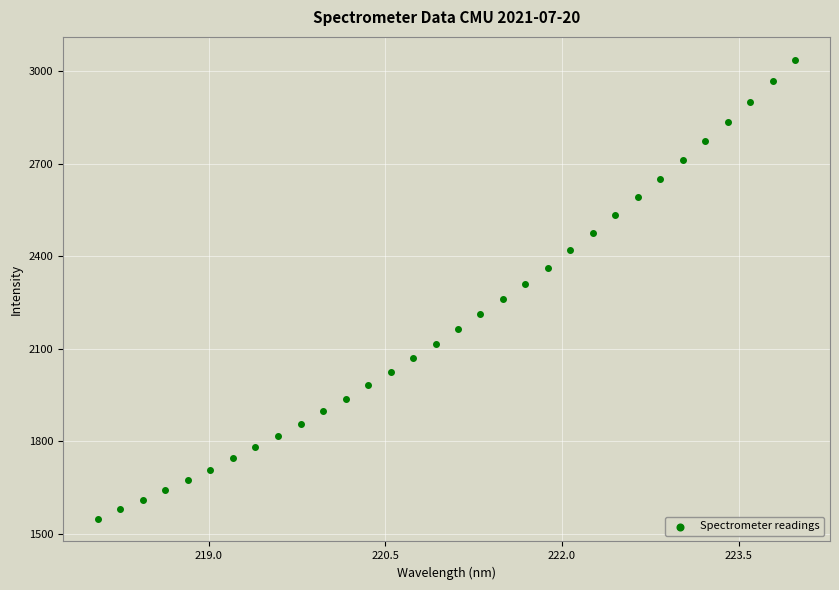

What is the range of X values (max minus min)?

5.9